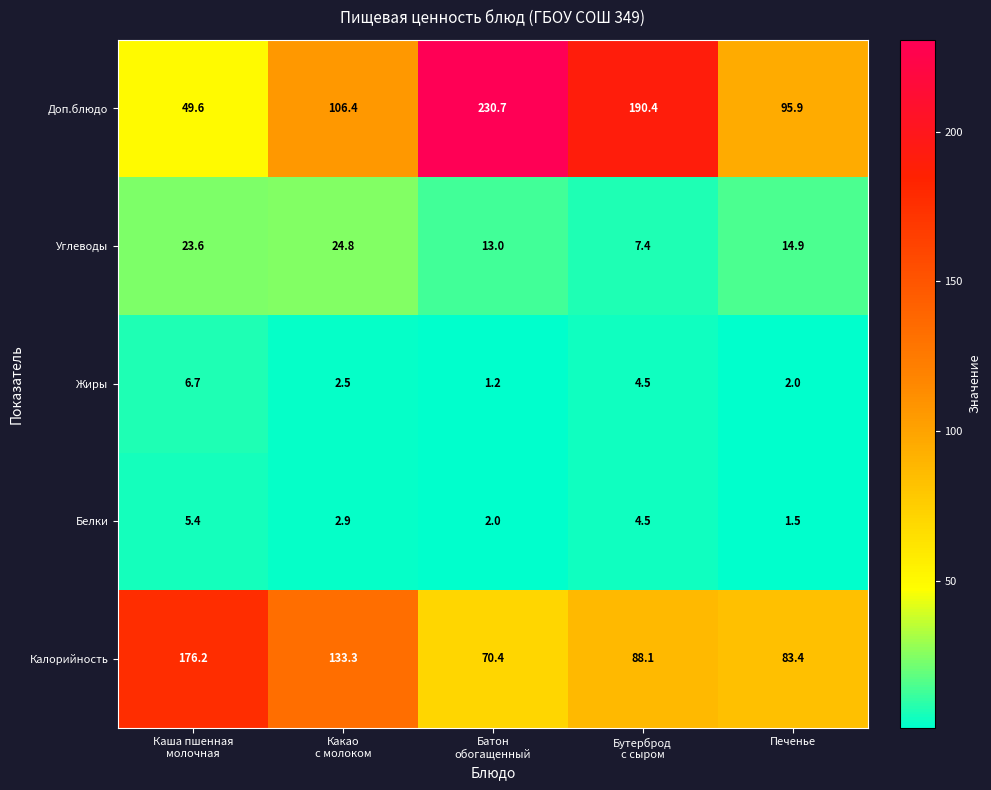

At how many categories does at least one series exceed 57?

5